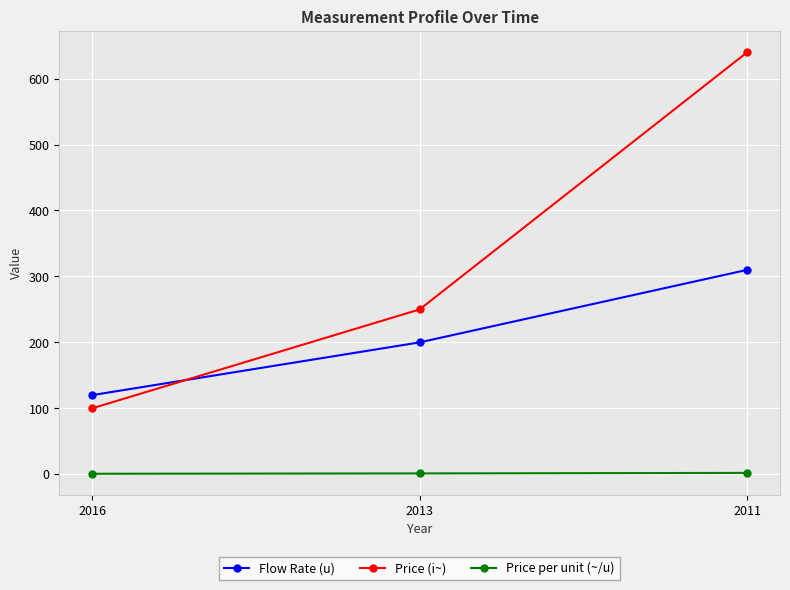

What is the value of the Price per unit (~/u) point at the 3rd from the left?

2.1